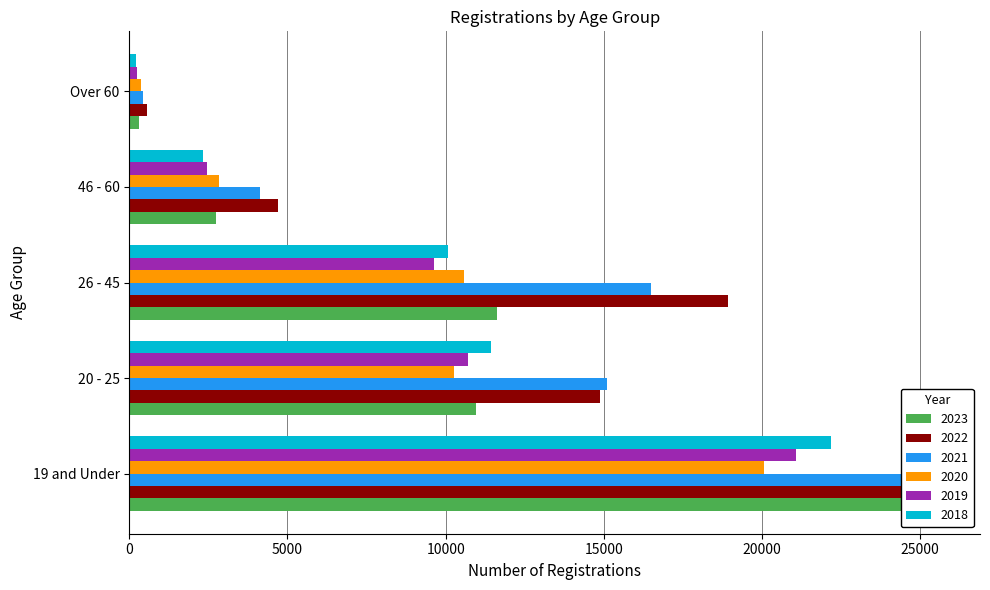

What is the total value across all series at Over 60?

2124